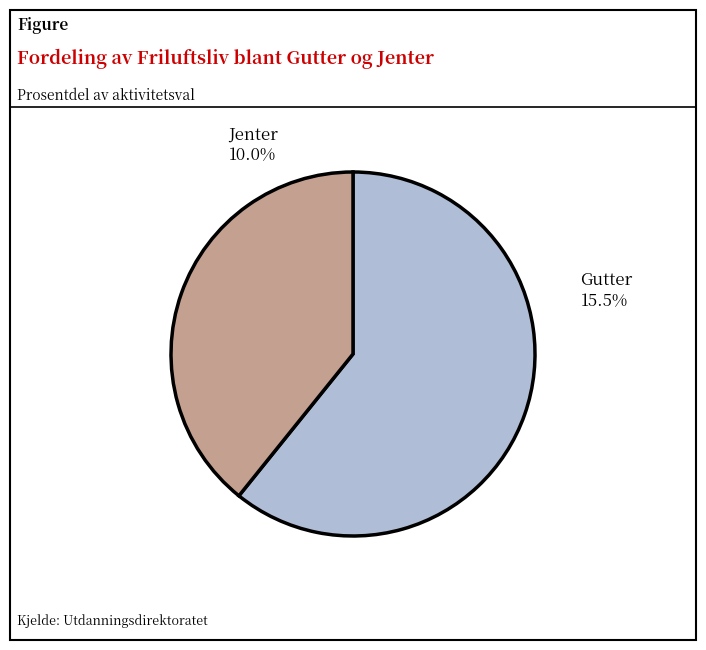

Combined, what portion of the pie is Gutter and Jenter?

100.0%